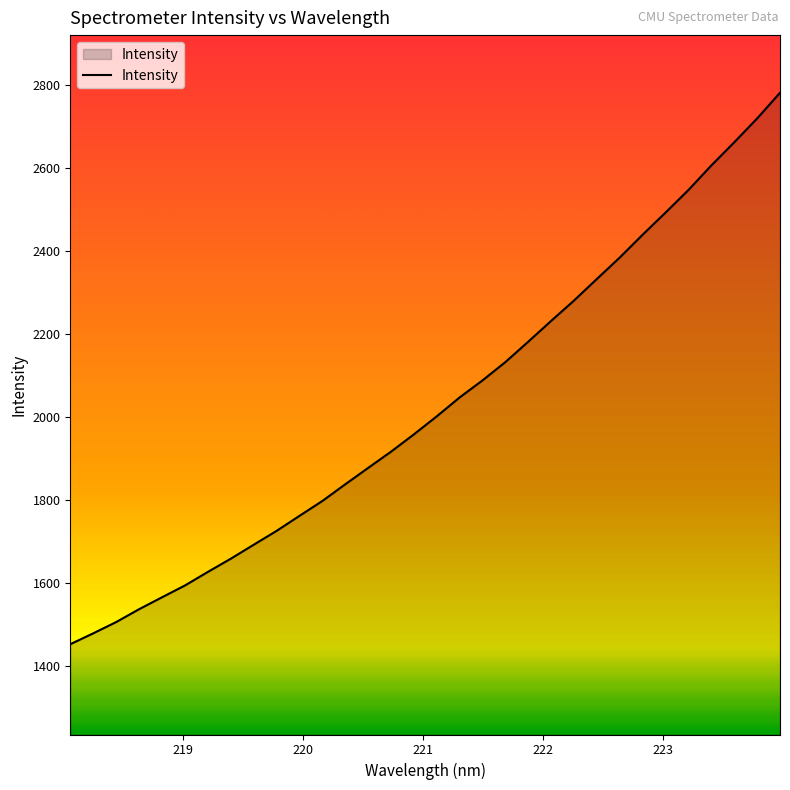

What is the maximum value shown in the chart?

2781.4